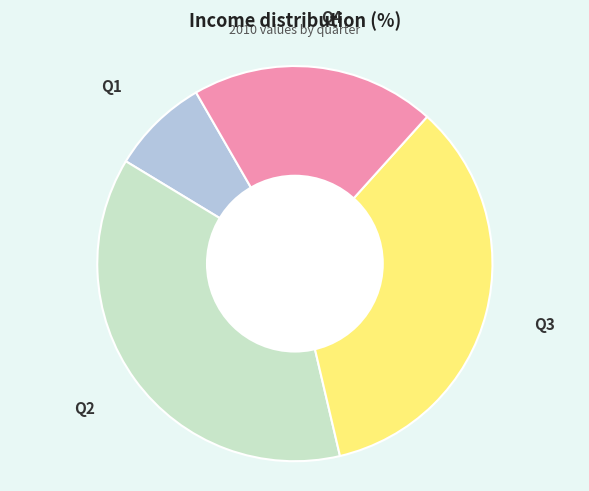

Approximately how many times larger is the value at Q2 compared to Q4?

1.9